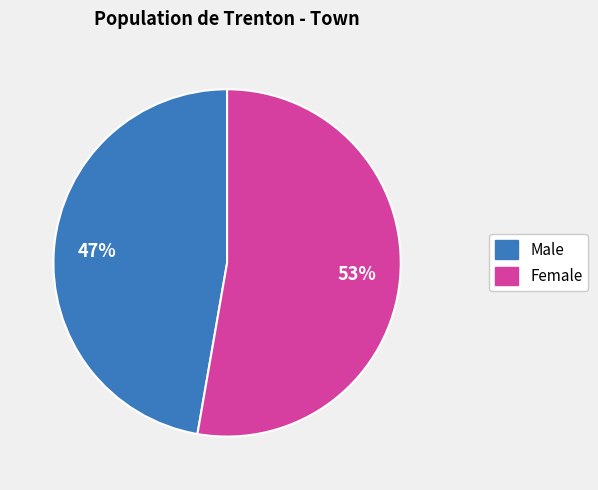

Rank the categories by value from highest to lowest.

Female, Male